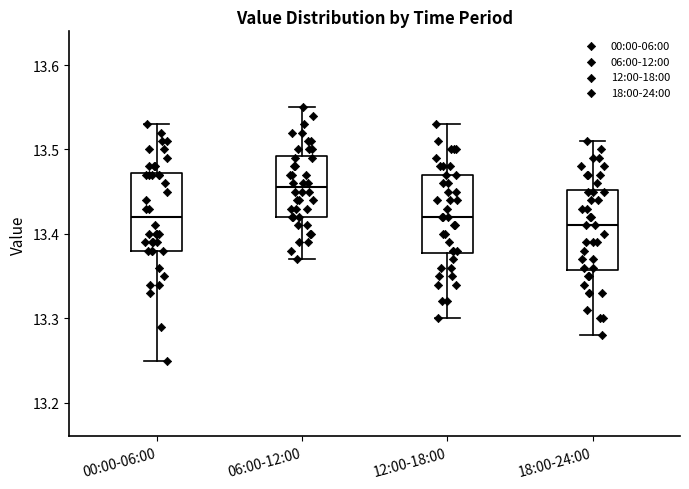

Where does the upper whisker of the box for 06:00-12:00 end on the y-axis? The values are not printed on the chart, so give them approximately, as read against the axis.

13.55